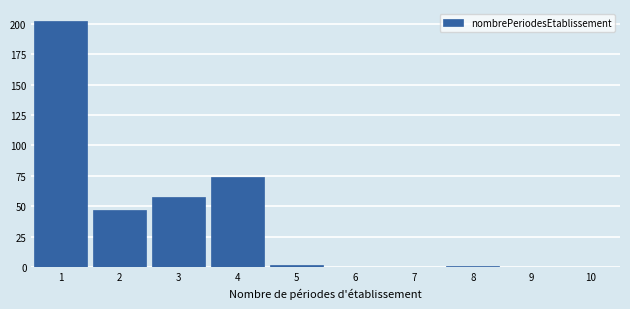

Reading right to left, transcribe all the data shown in this chart.

10=0	9=0	8=1	7=0	6=0	5=2	4=74	3=58	2=47	1=202